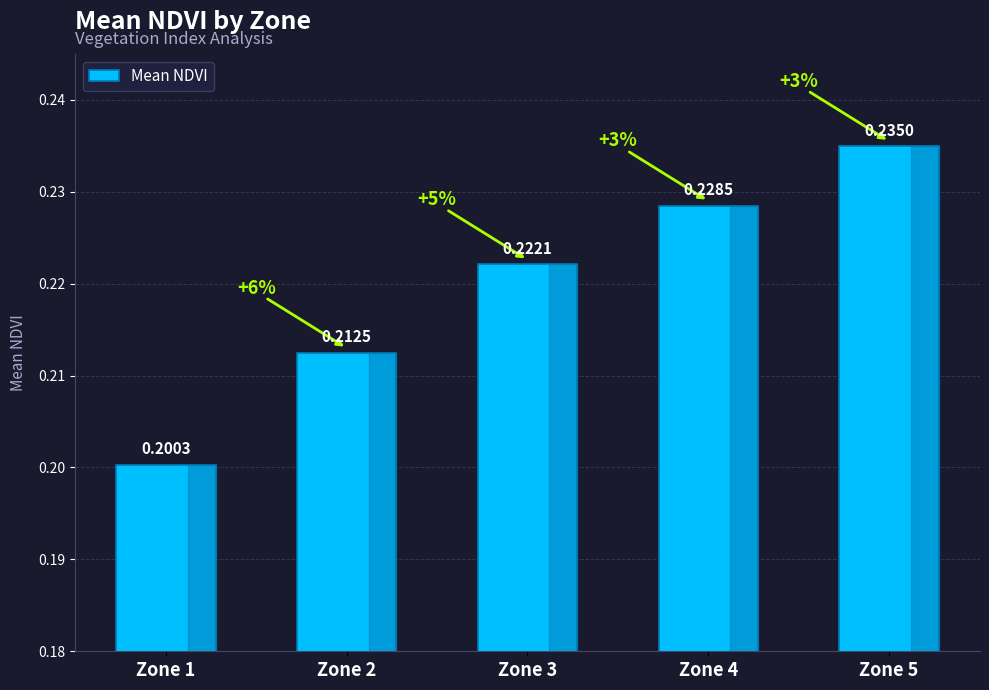

True or false: the data shows 0.3 at Zone 3.

False